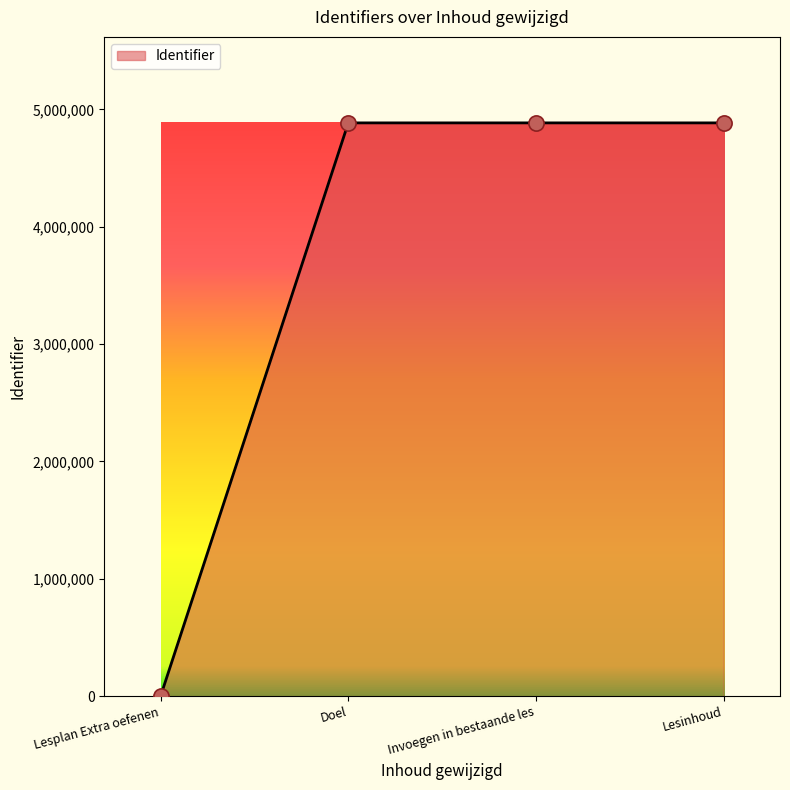

Between Lesinhoud and Lesplan Extra oefenen, which is larger?

Lesinhoud